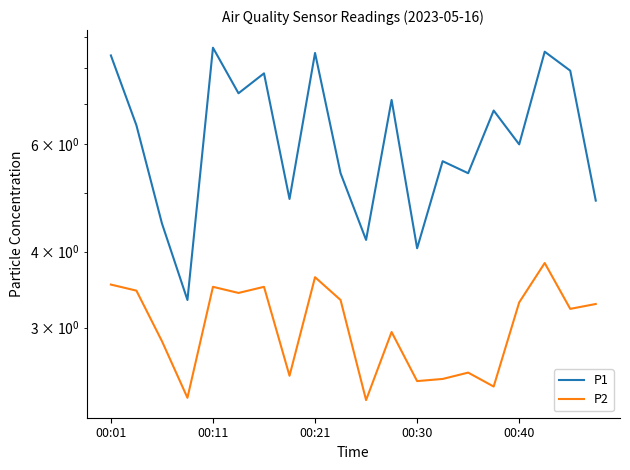

Is it true that P2 equals 5.8 at 5?

False